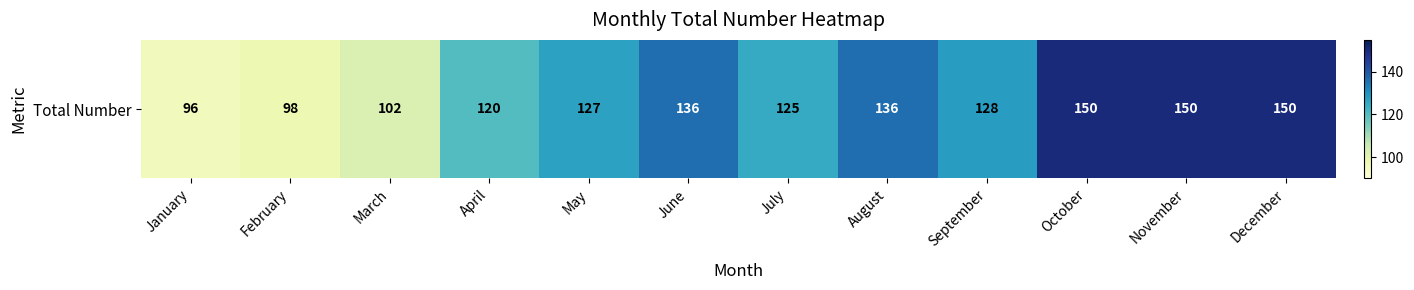

Rank the categories by value from highest to lowest.

October, November, December, June, August, September, May, July, April, March, February, January